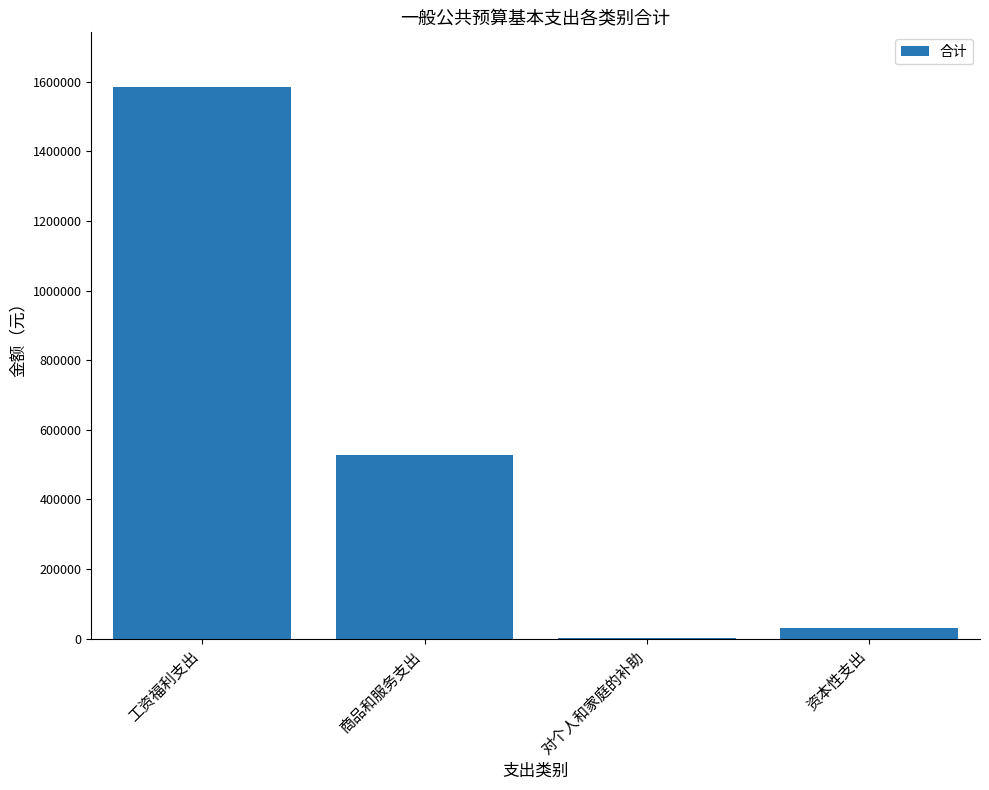

What is the sum of all values?

2145407